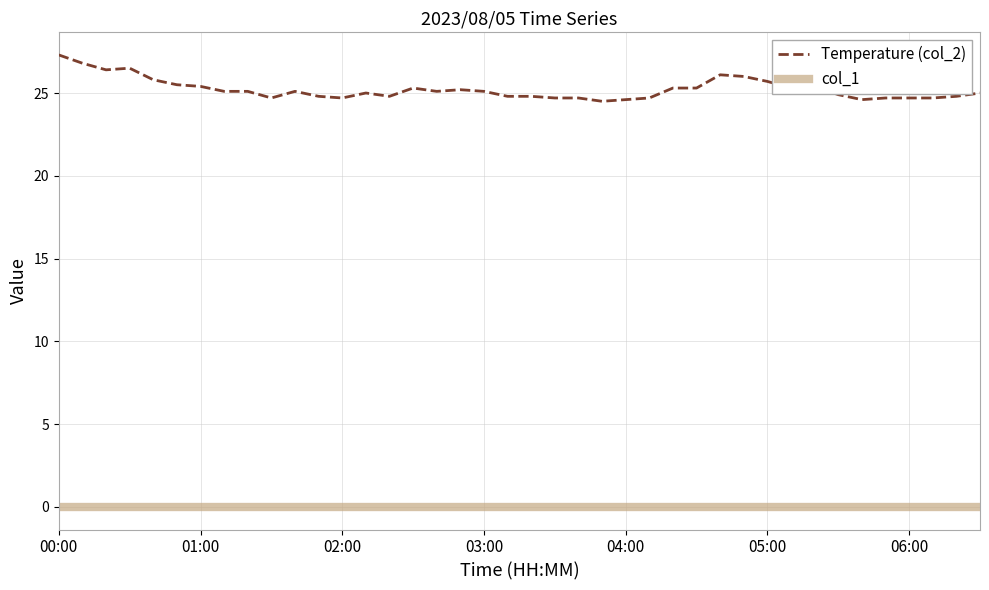

Which series has the largest range (max minus min)?

Temperature (col_2)